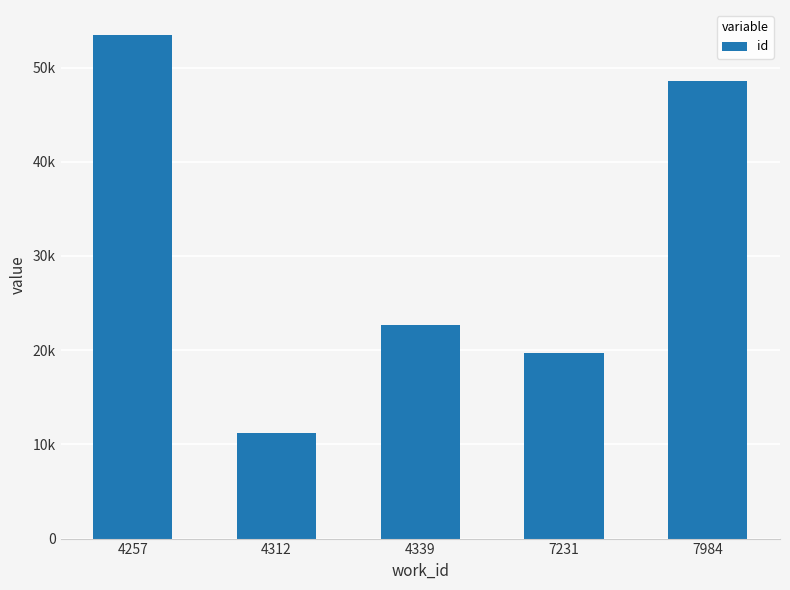

Does the chart contain any negative values?

No